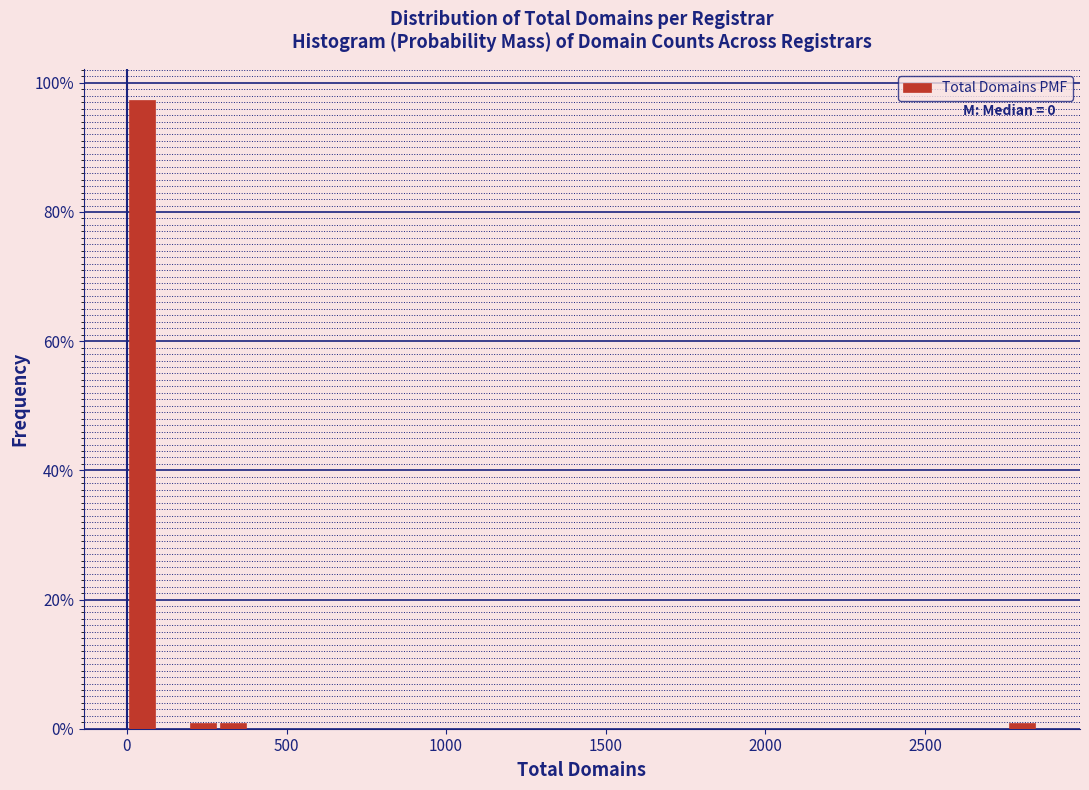

Read against the x-axis, roughly where is the centre of the tallest bar?

50